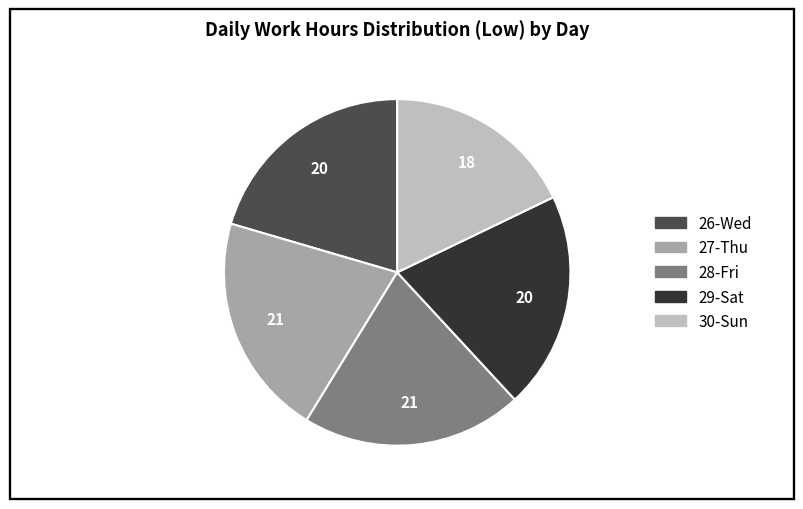

Does any single category account for the majority?

No